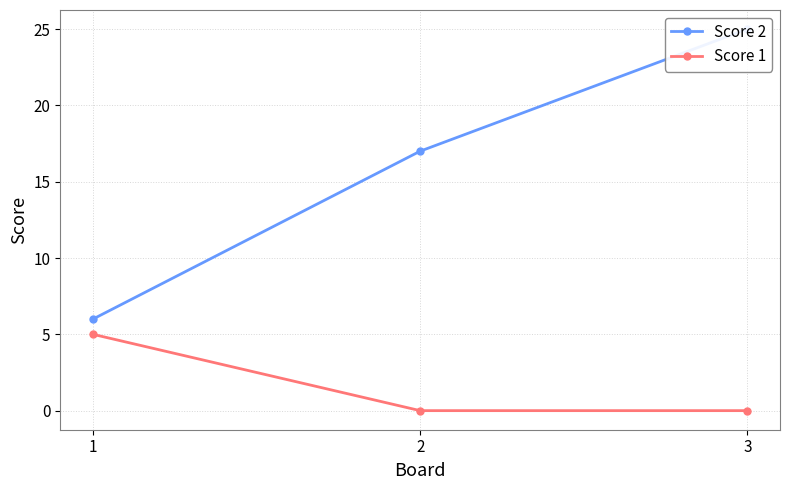

Rank the series at 1 from lowest to highest value.

Score 1, Score 2